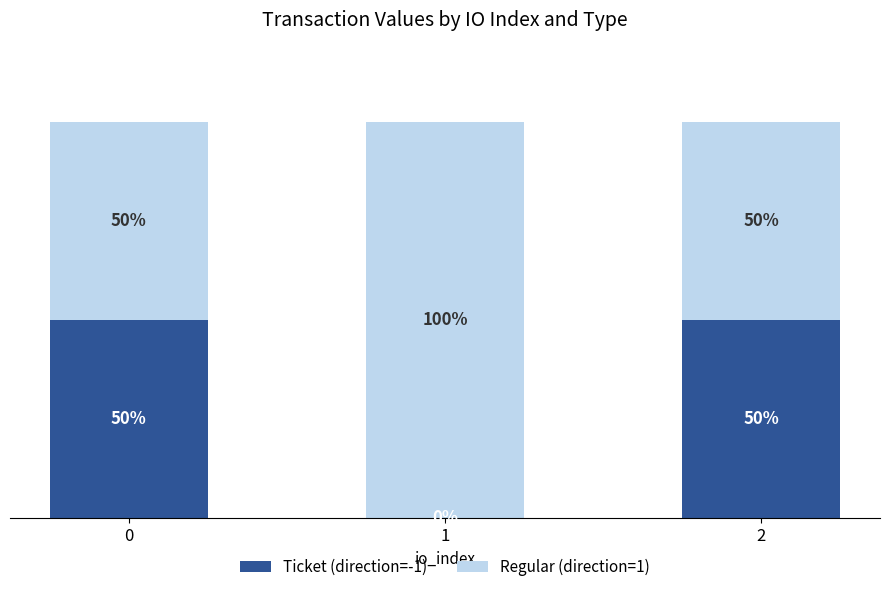

What is the sum of the Regular (direction=1) values at 1 and 0?

150